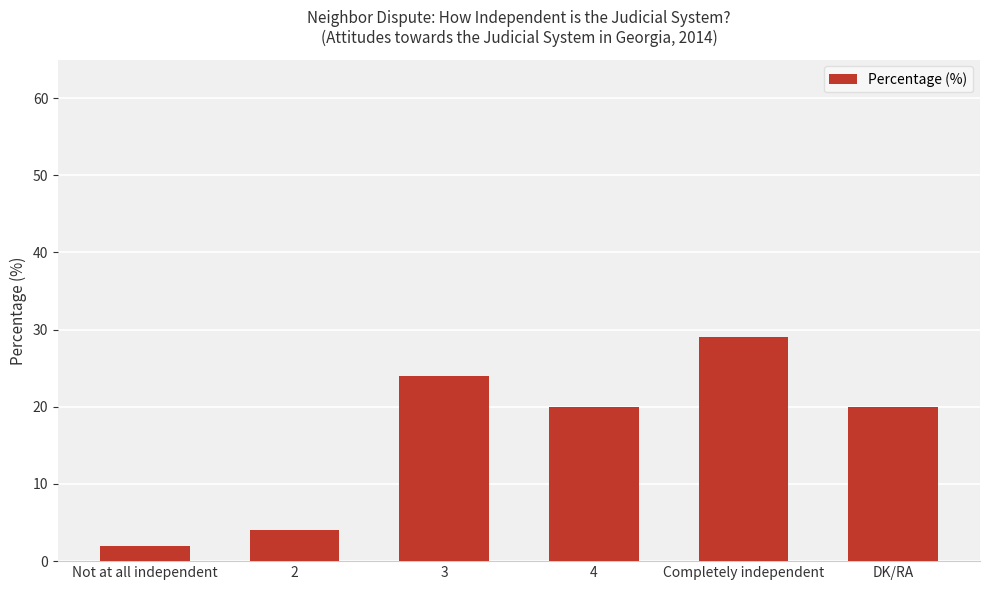

Reading right to left, transcribe all the data shown in this chart.

20	29	20	24	4	2